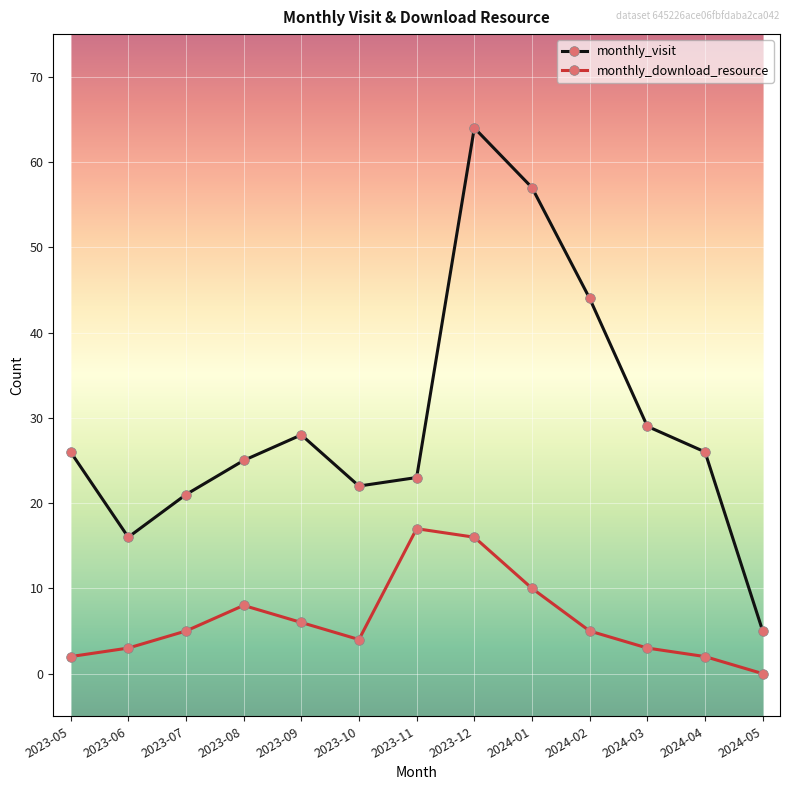

The monthly_download_resource series shows 5 at 2023-07. True or false?

True